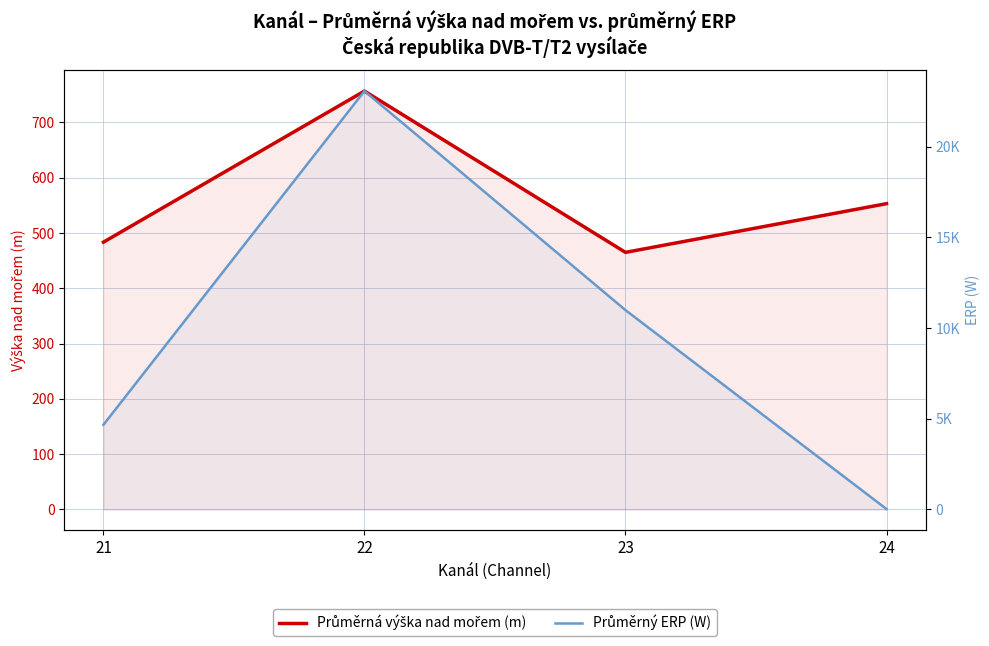

What is the sum of all Průměrný ERP (W) values?

38745.7